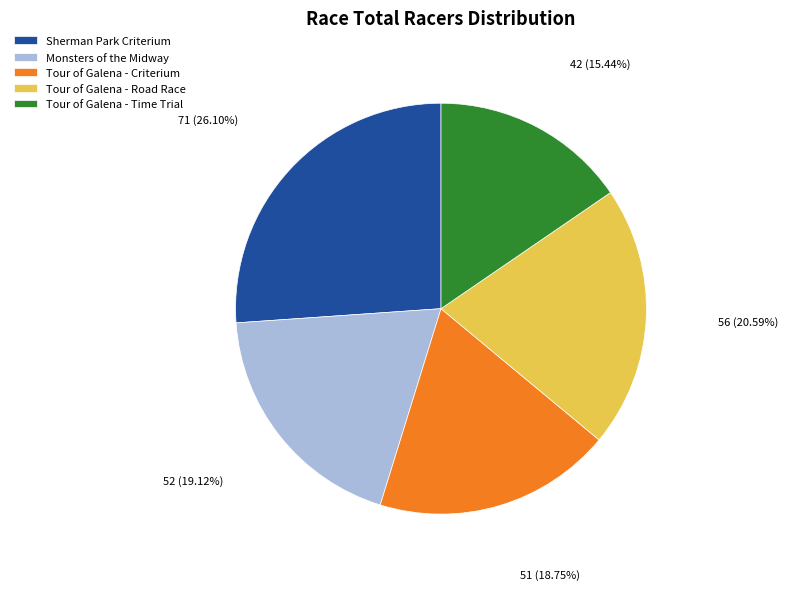

How many slices are in this pie chart?

5